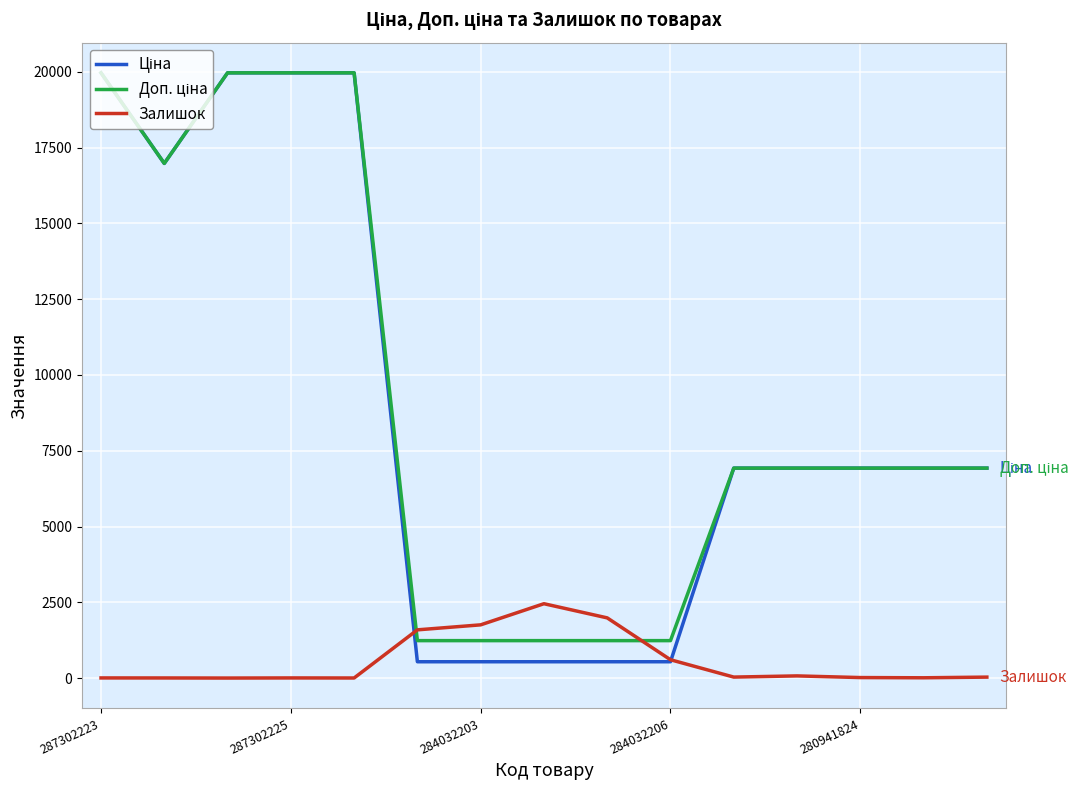

How many lines are shown in the chart?

3